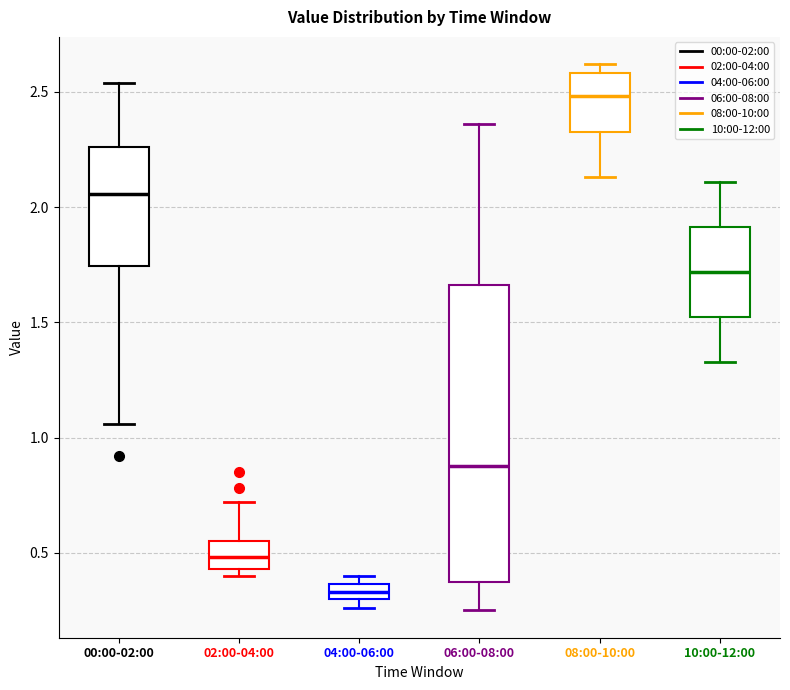

Where does the median line of the box for 02:00-04:00 sit on the y-axis? The values are not printed on the chart, so give them approximately, as read against the axis.

0.50